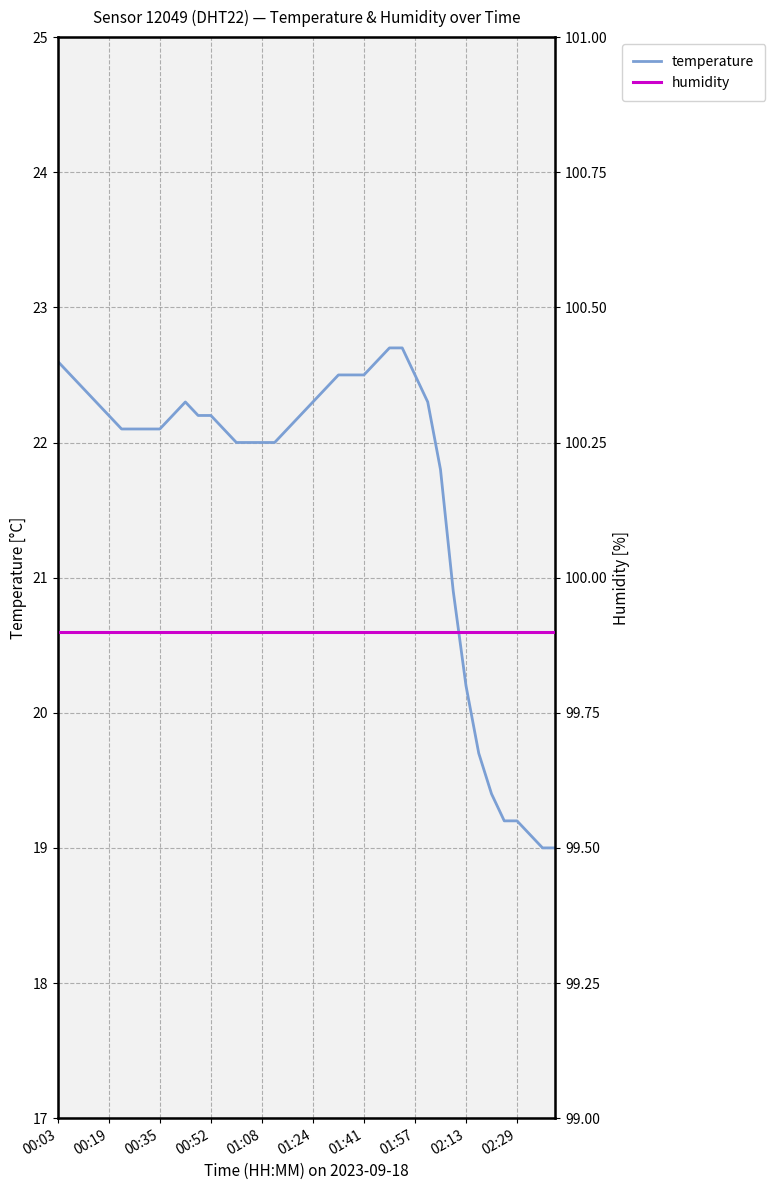

The value of temperature at 01:57 is 22.5. True or false?

True